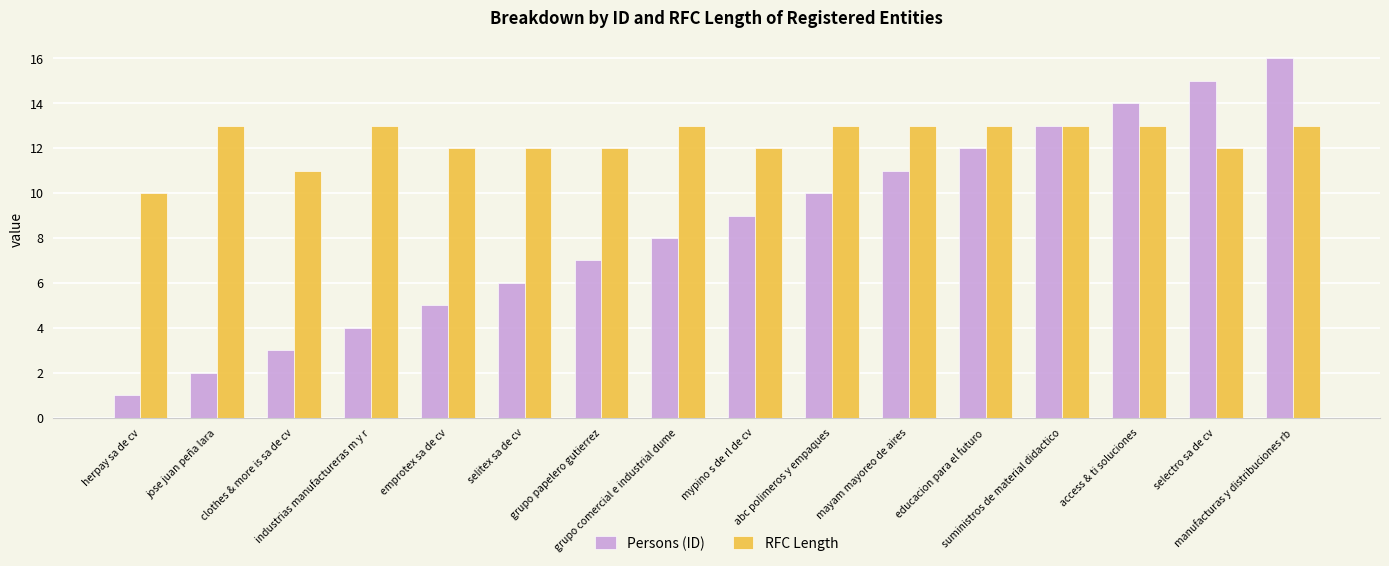

What is the label of the 2nd bar from the right?

selectro sa de cv